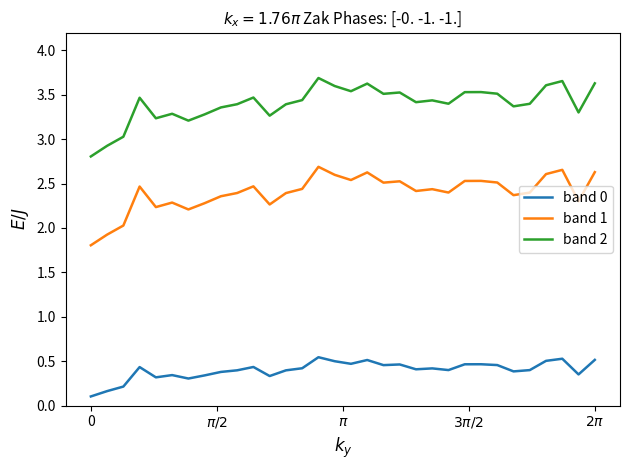

How many lines are shown in the chart?

3